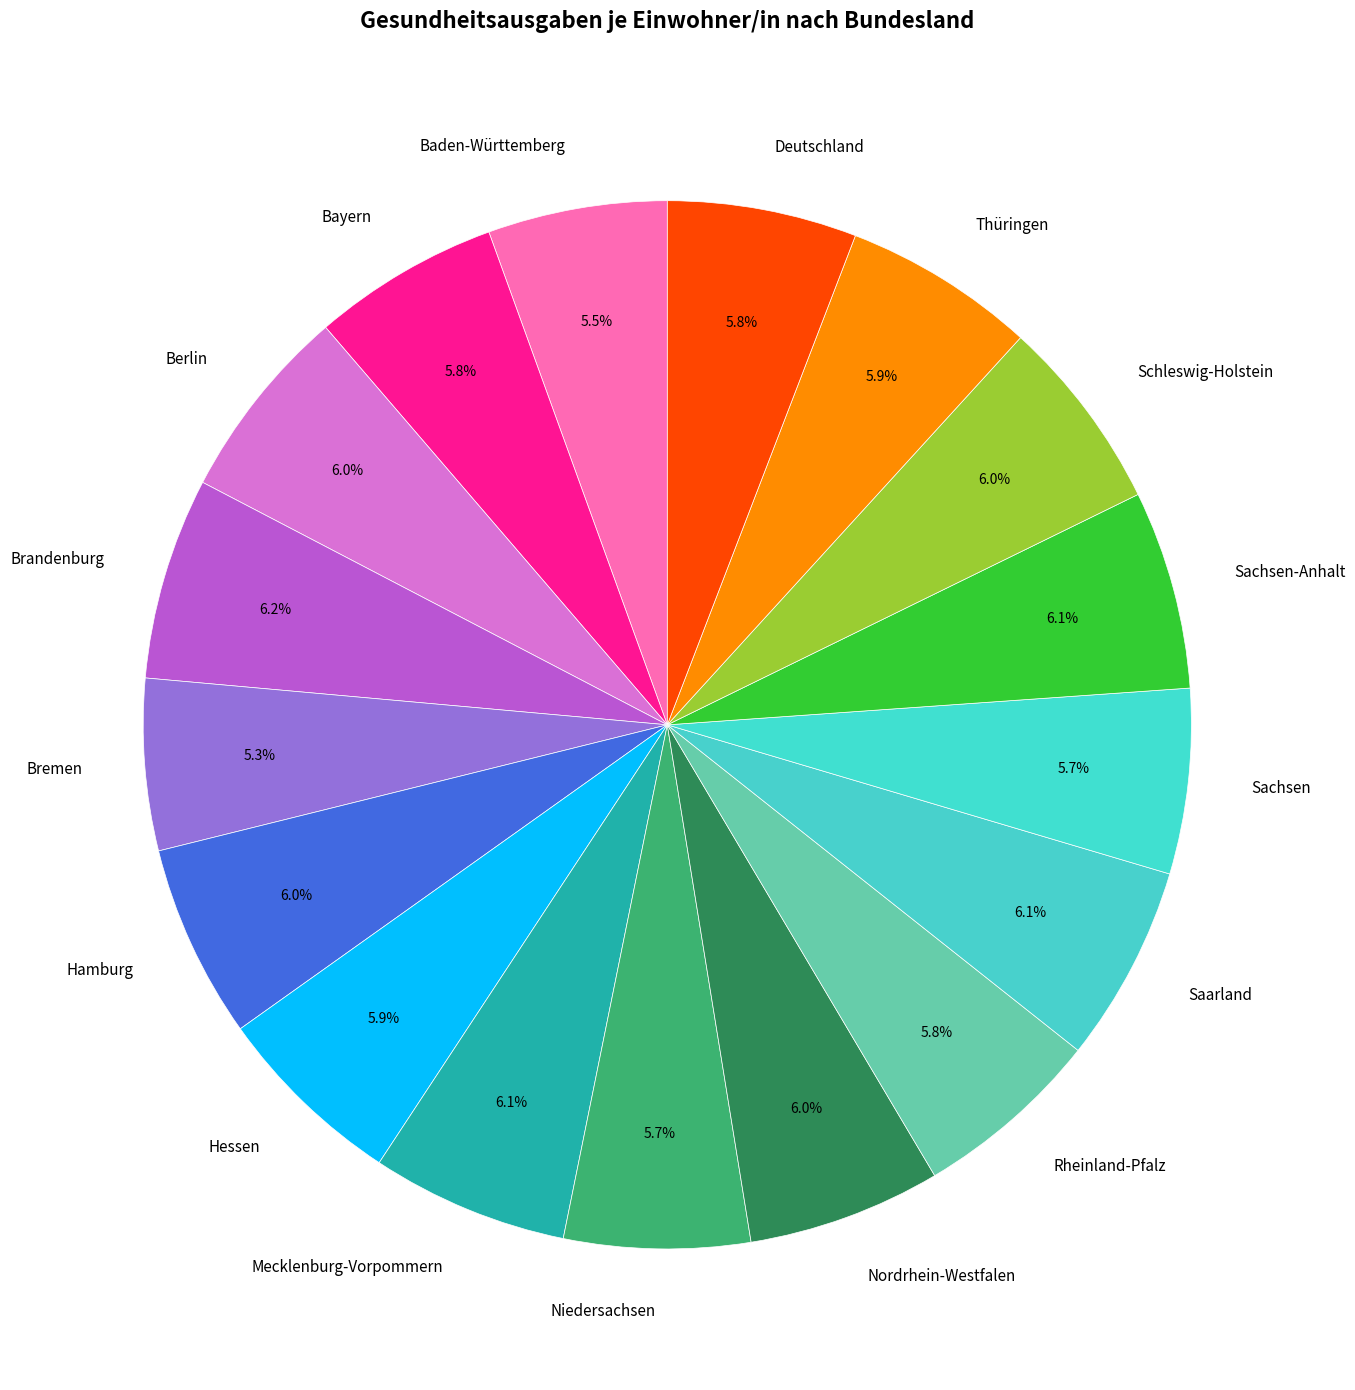

Combined, do Mecklenburg-Vorpommern and Bayern account for over 50%?

No